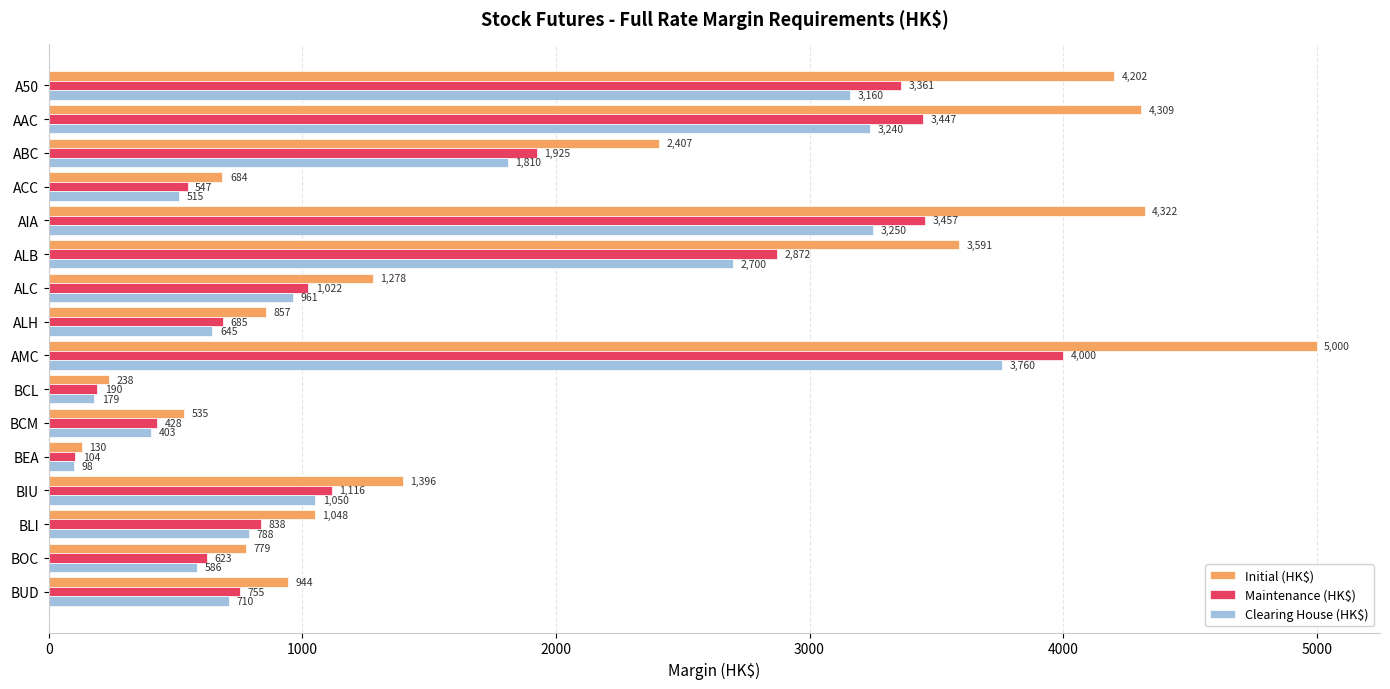

Rank the categories by Clearing House (HK$) value from highest to lowest.

AMC, AIA, AAC, A50, ALB, ABC, BIU, ALC, BLI, BUD, ALH, BOC, ACC, BCM, BCL, BEA